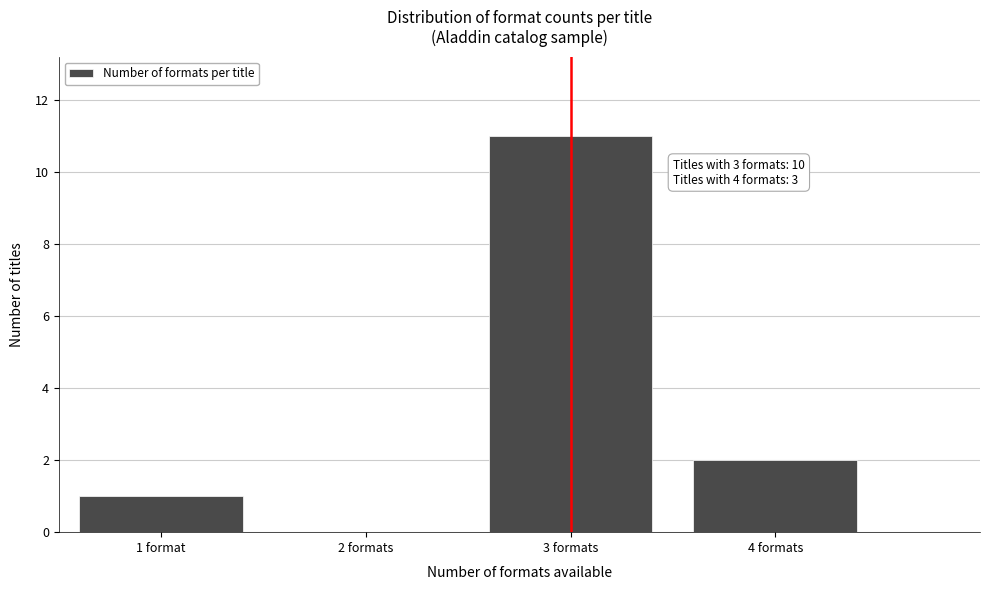

Reading left to right, extract all data points from this chart.

1 format=1	2 formats=0	3 formats=11	4 formats=2